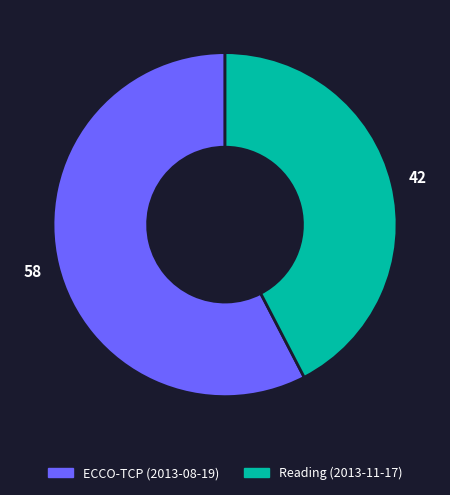

Rank the categories by value from highest to lowest.

ECCO-TCP (2013-08-19), Reading (2013-11-17)